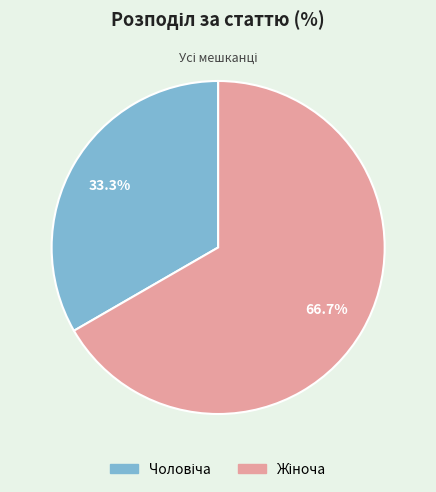

Is there any slice that represents more than half of the pie?

Yes